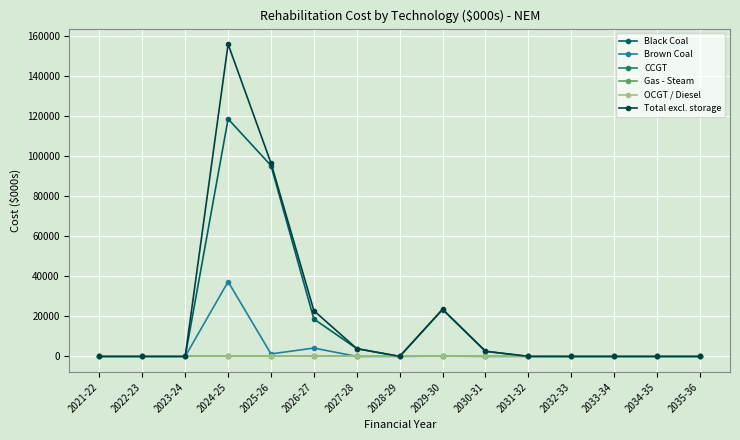

Does the chart display data point markers on the line(s)?

Yes